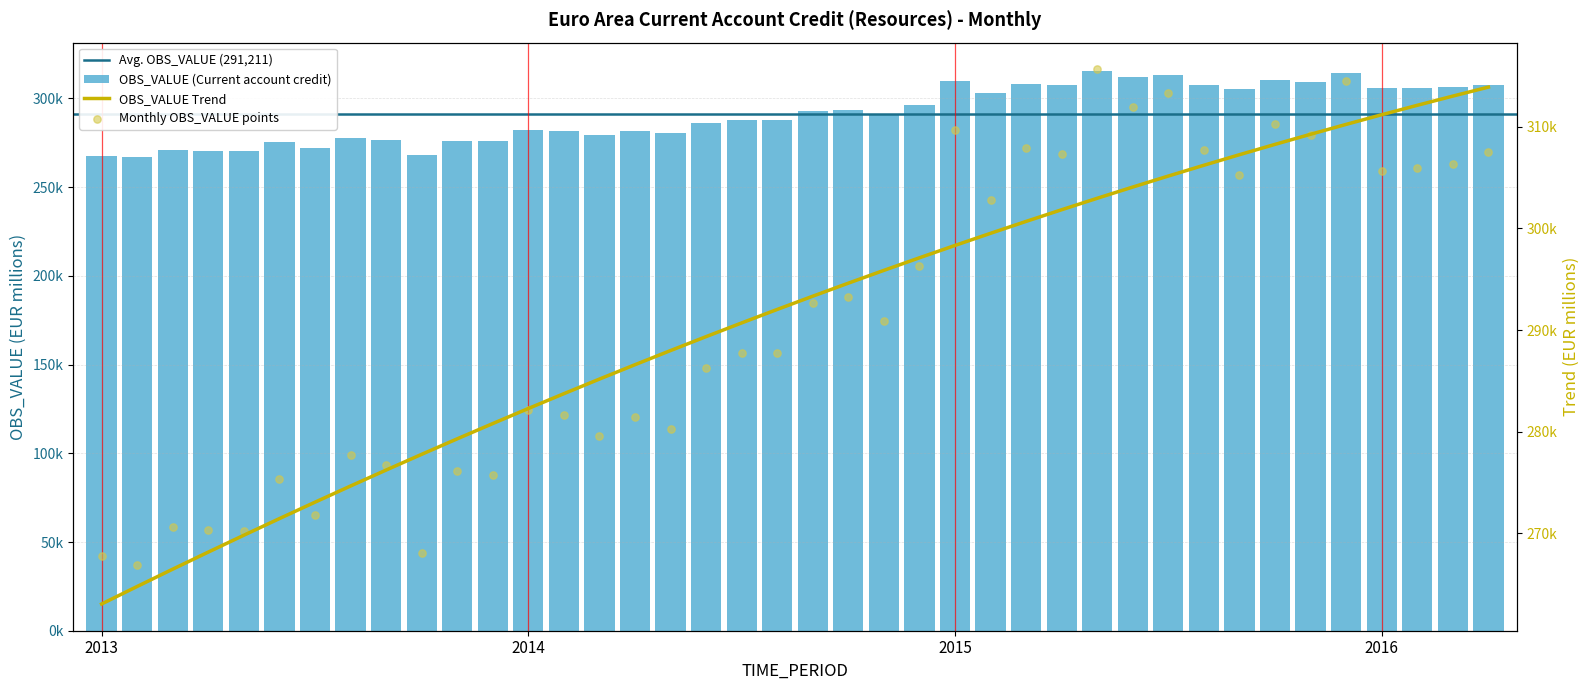

What is the ratio of the value at 2014-12 to the value at 2014-11?

1.0